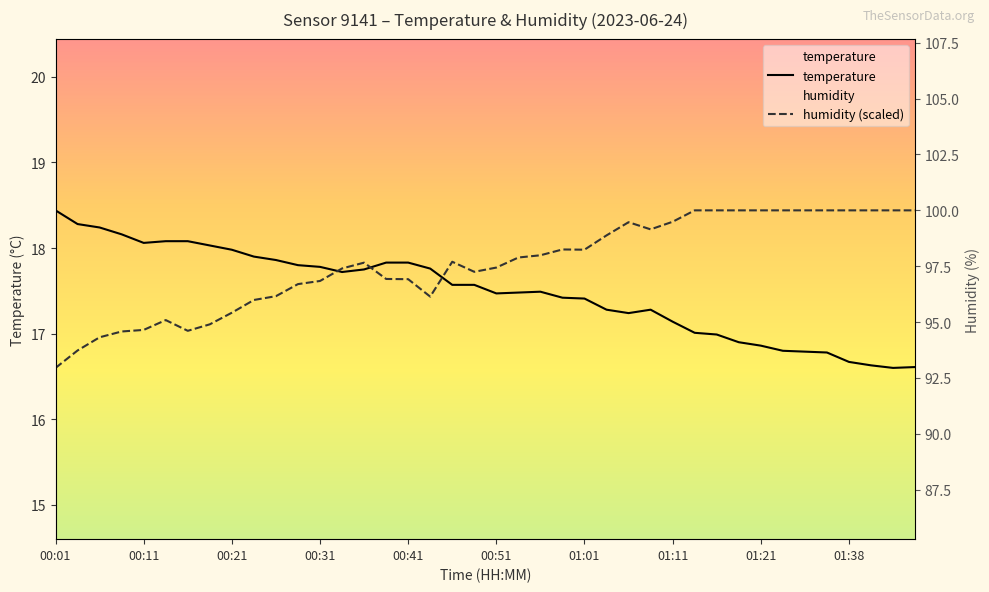

How many intersections are there between temperature and humidity (scaled)?

3